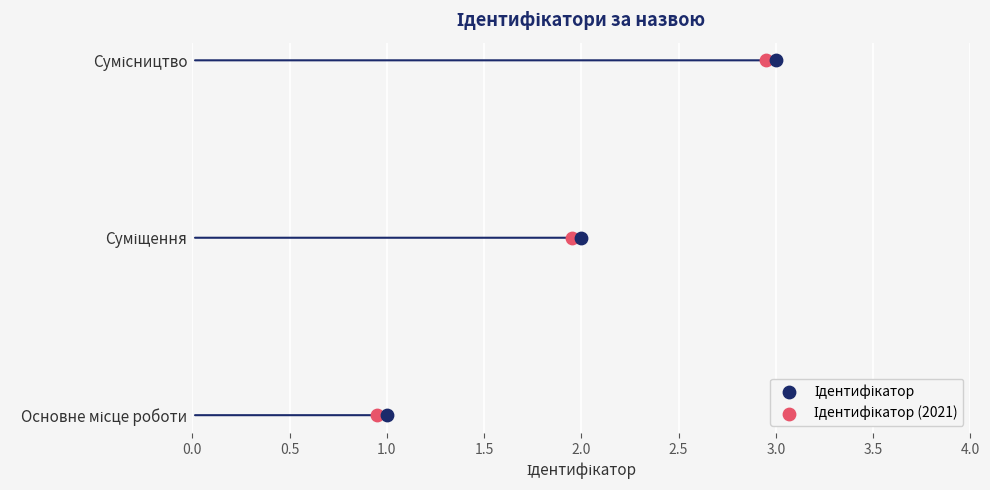

What are all the series names shown in the legend?

Ідентифікатор, Ідентифікатор (2021)